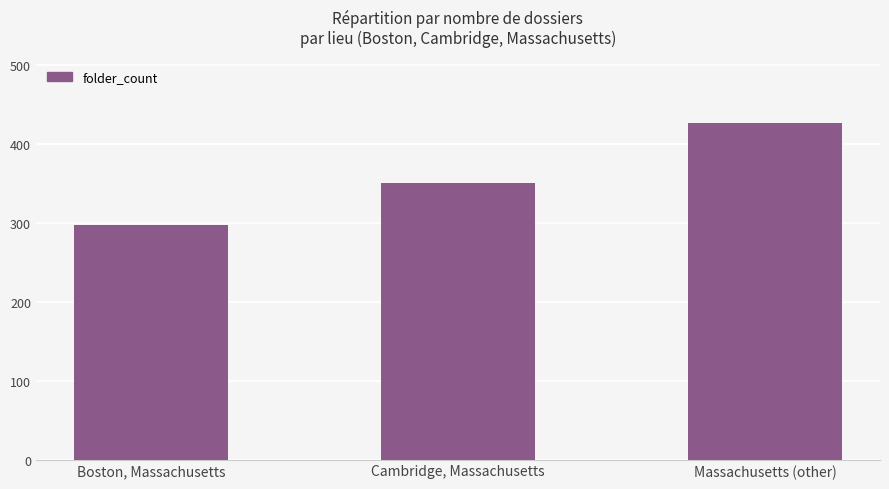

Where is the data nearest to the value 362?

Cambridge, Massachusetts